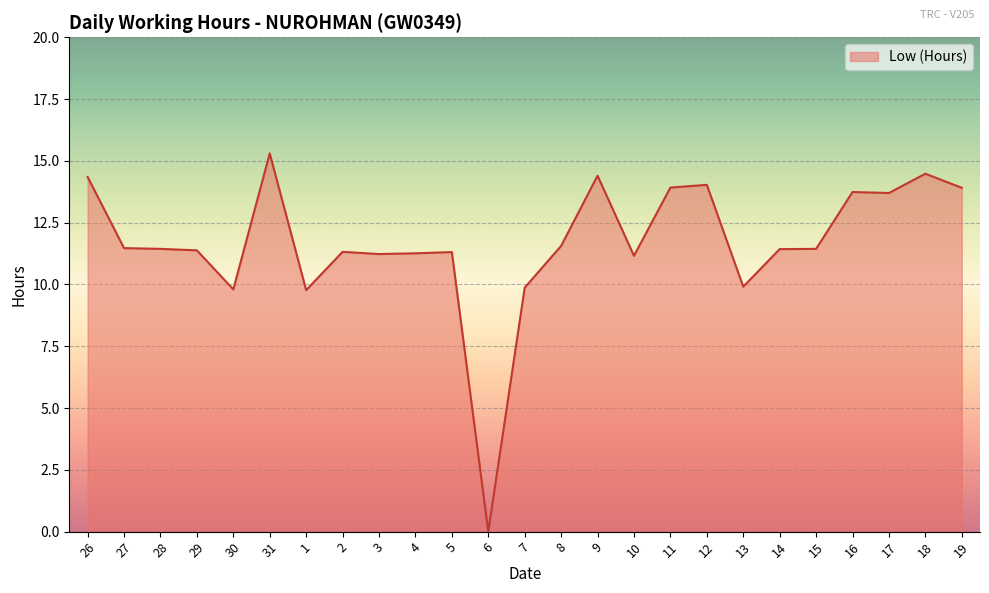

What position from the left is 30?

5